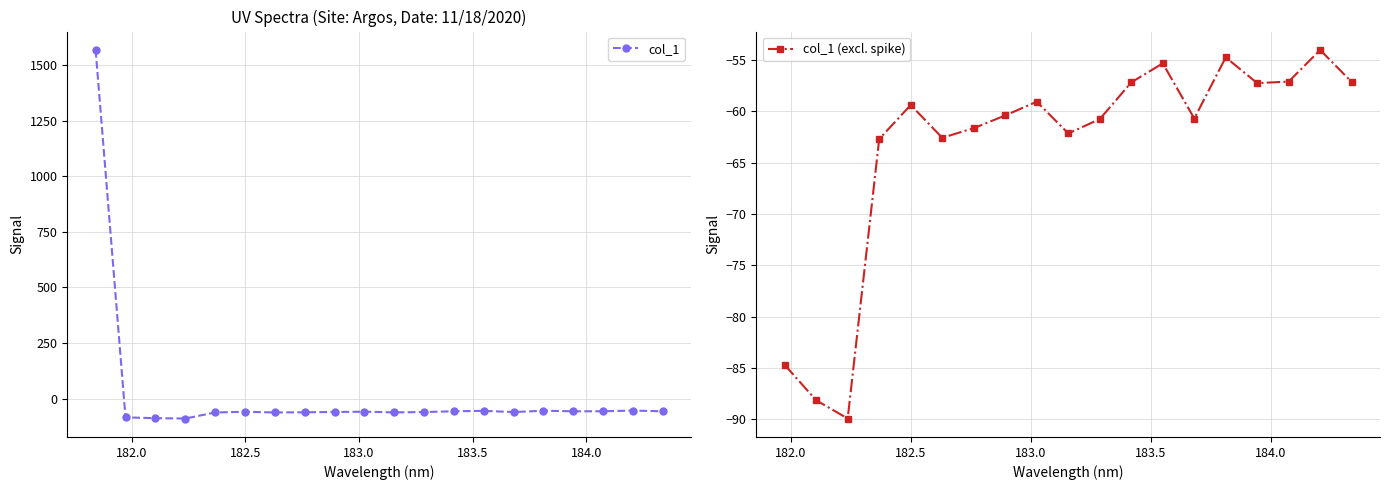

What is the change in value from 182.6299929592 to 184.3357763242?

+5.4